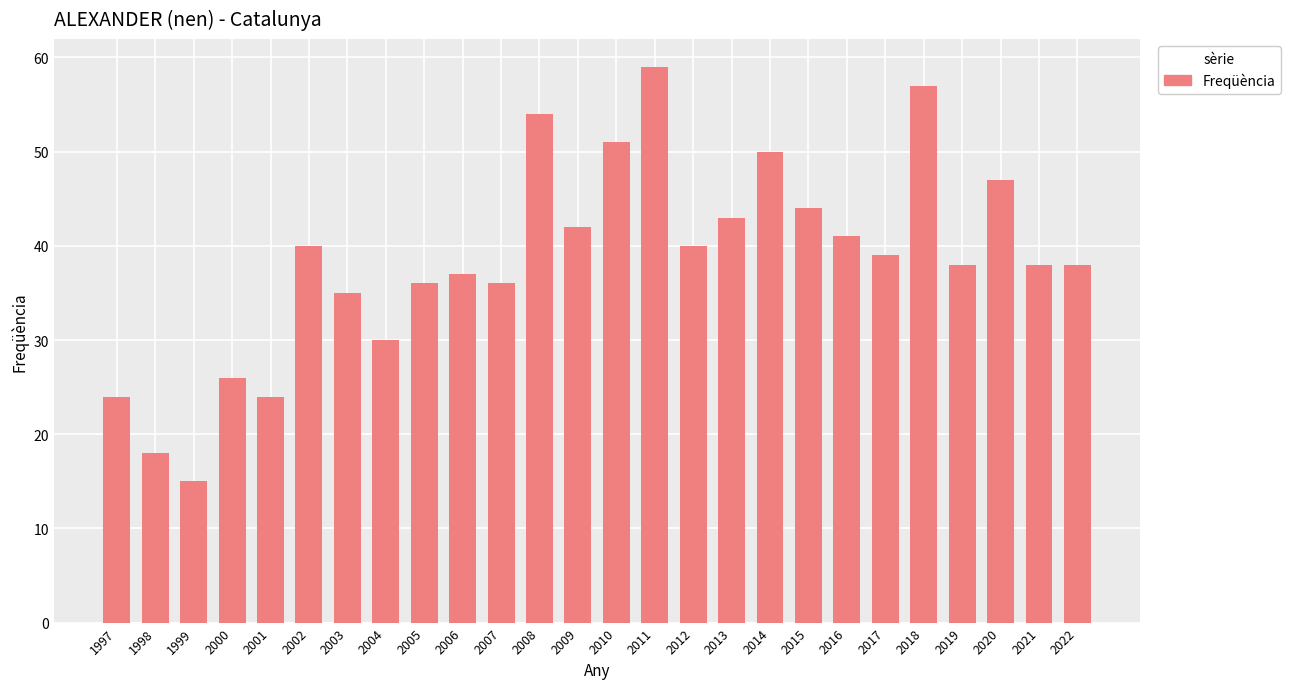

What is the value of the 25th bar from the left?

38